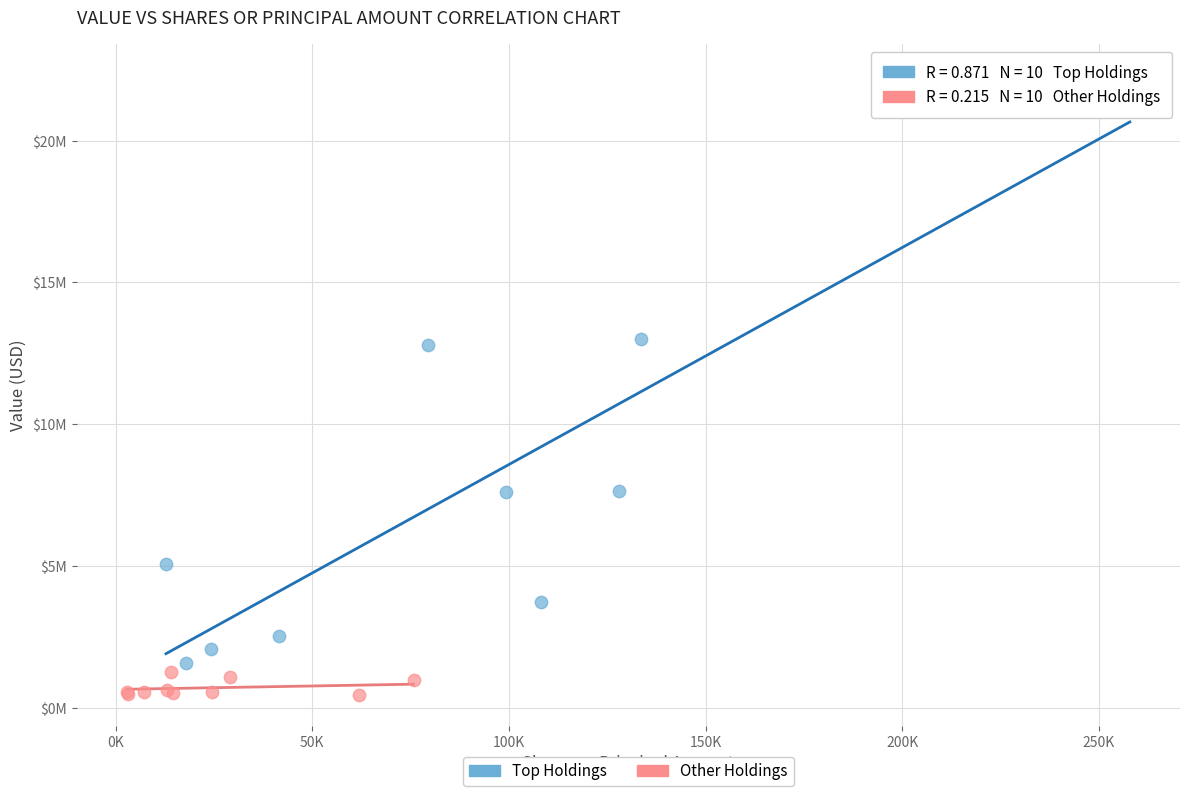

What are all the series names shown in the legend?

Top Holdings, Other Holdings